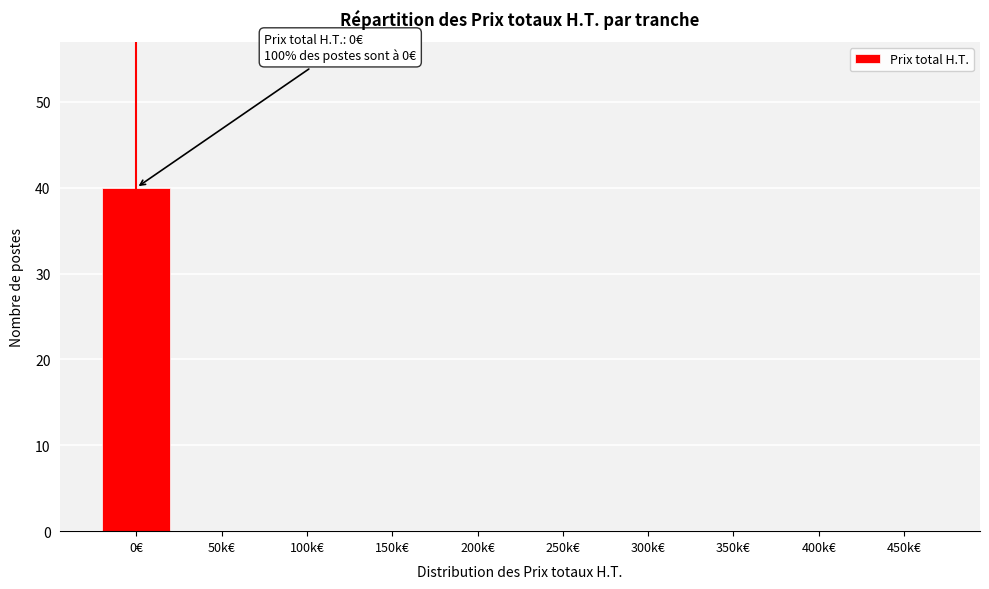

Reading right to left, what are all the values shown in this chart?

450k€=0	400k€=0	350k€=0	300k€=0	250k€=0	200k€=0	150k€=0	100k€=0	50k€=0	0€=40